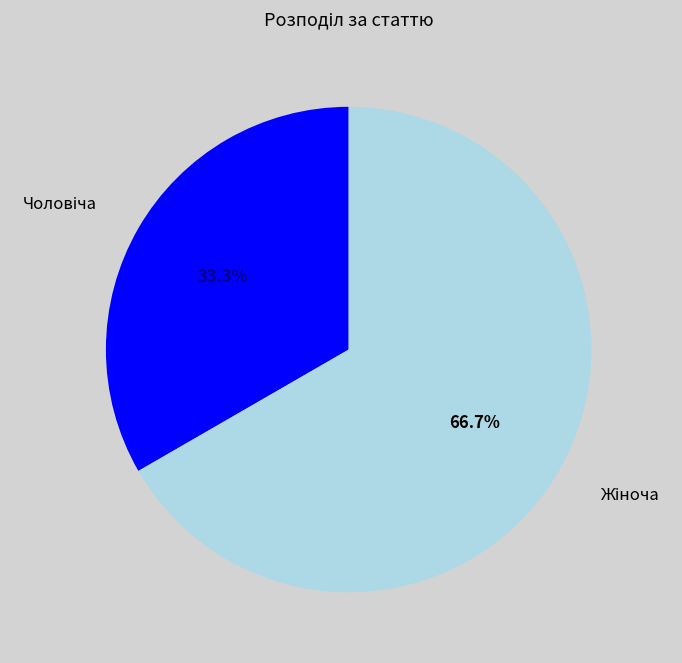

Does any single category account for the majority?

Yes